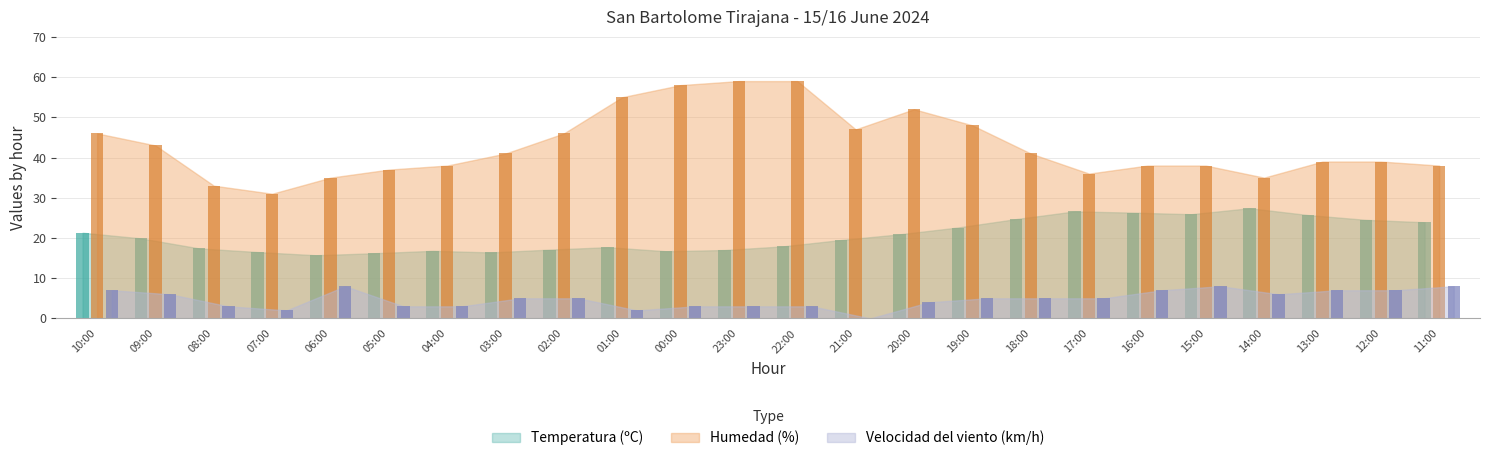

Rank the series by their average value, from highest to lowest.

Humedad (%), Temperatura (ºC), Velocidad del viento (km/h)